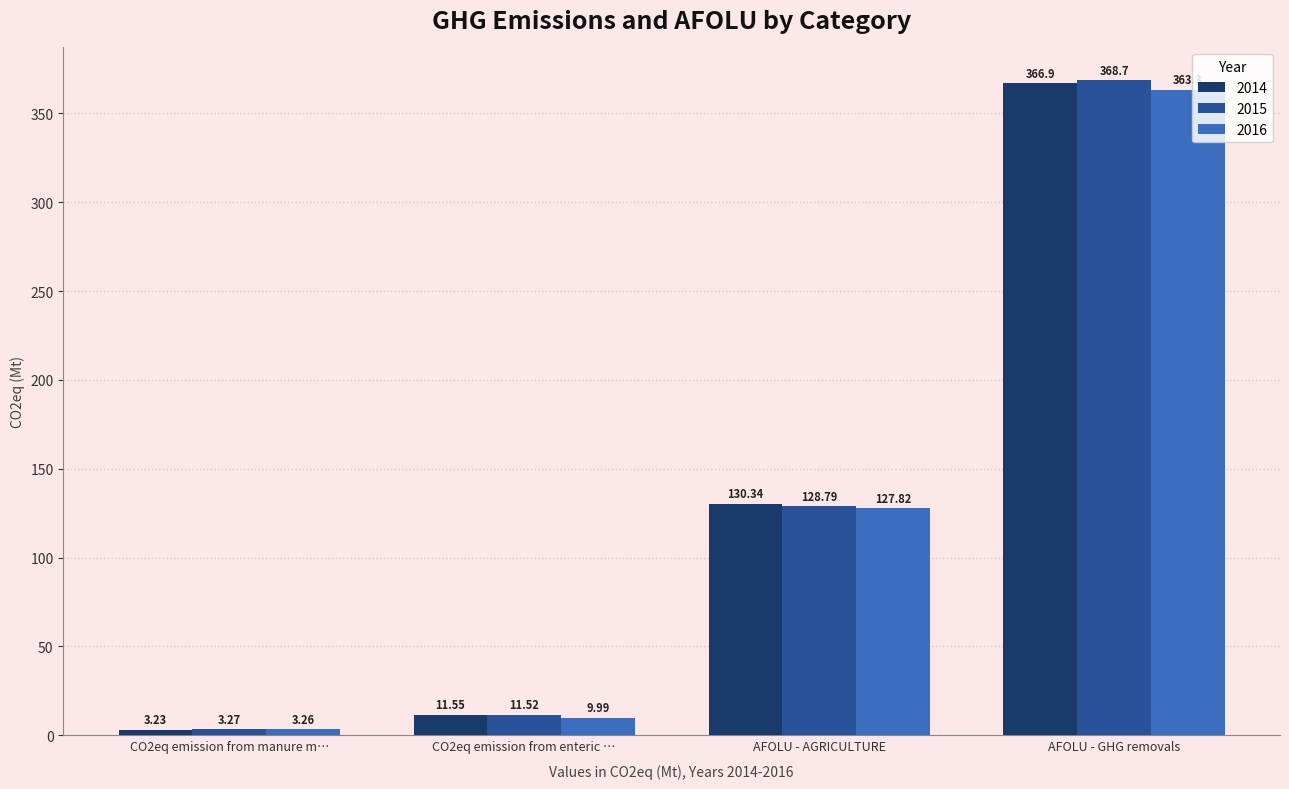

Rank the series by their maximum value, from highest to lowest.

2015, 2014, 2016